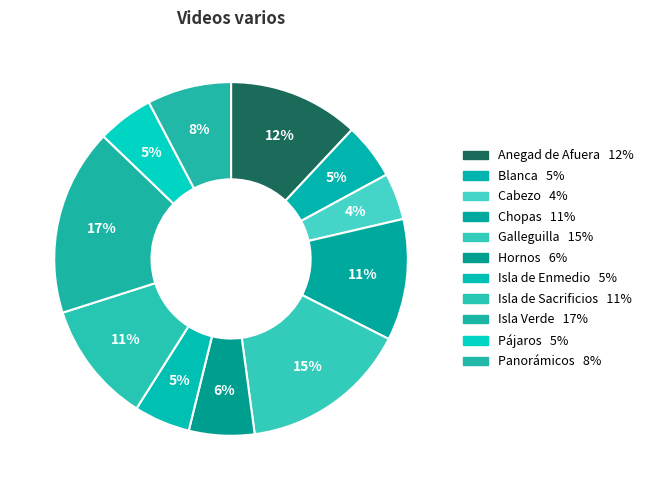

Count the number of slices in the pie.

11